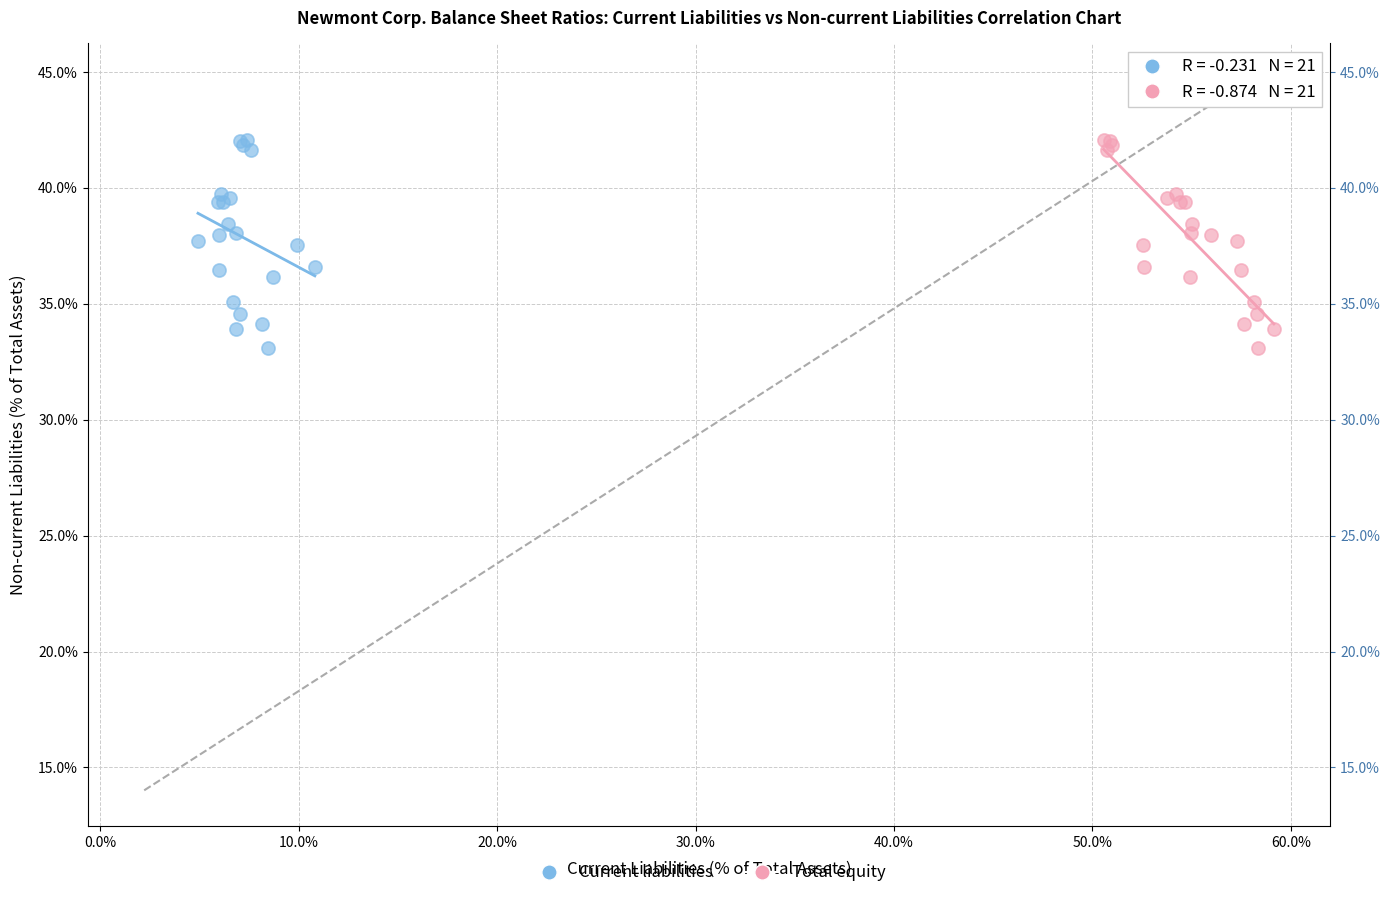

What are all the series names shown in the legend?

Current liabilities, Total equity